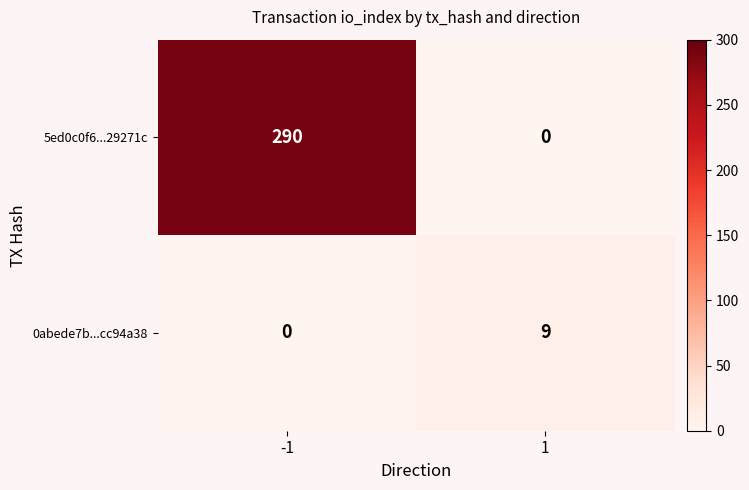

What is the sum of all 0abede7b...cc94a38 values?

9